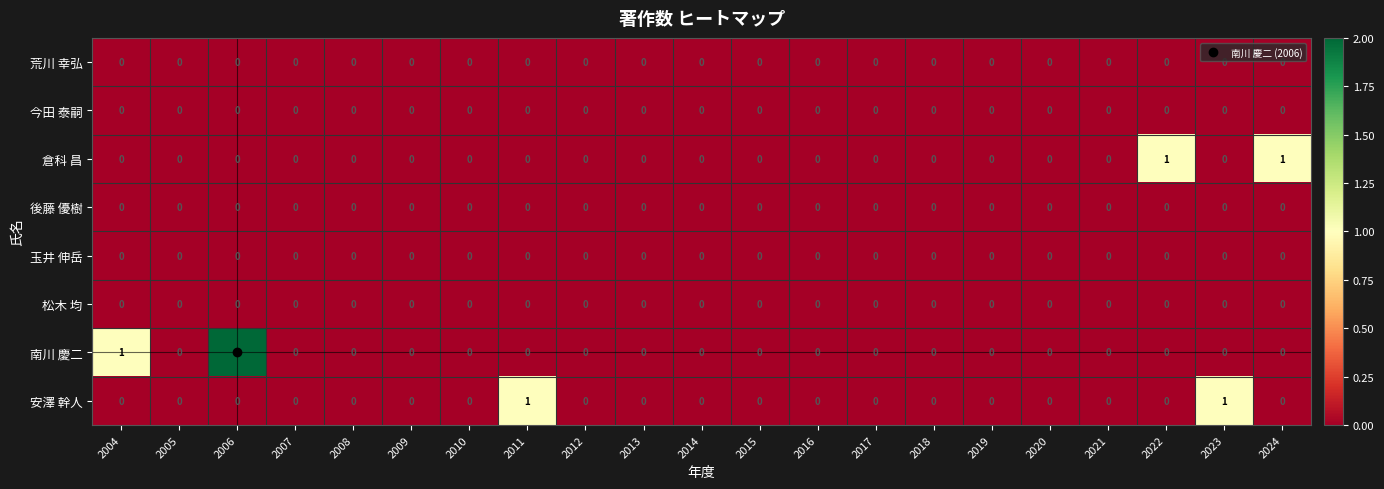

Between 2014 and 2023, which series saw the biggest shift?

安澤 幹人